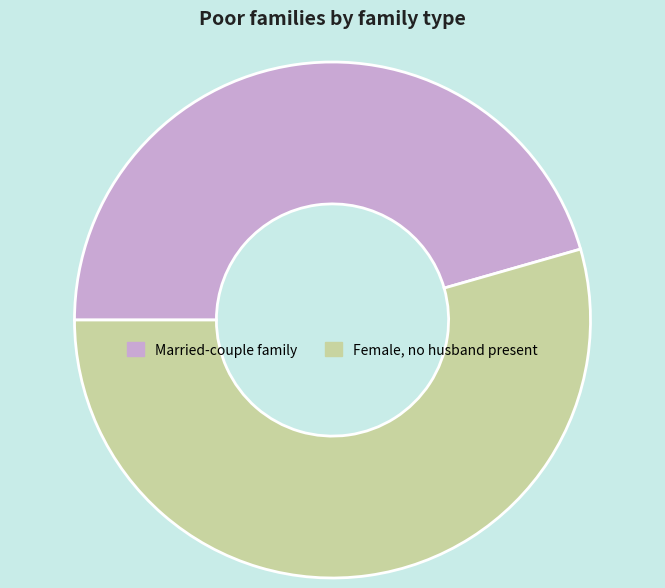

What is the smallest slice in the pie chart?

Married-couple family